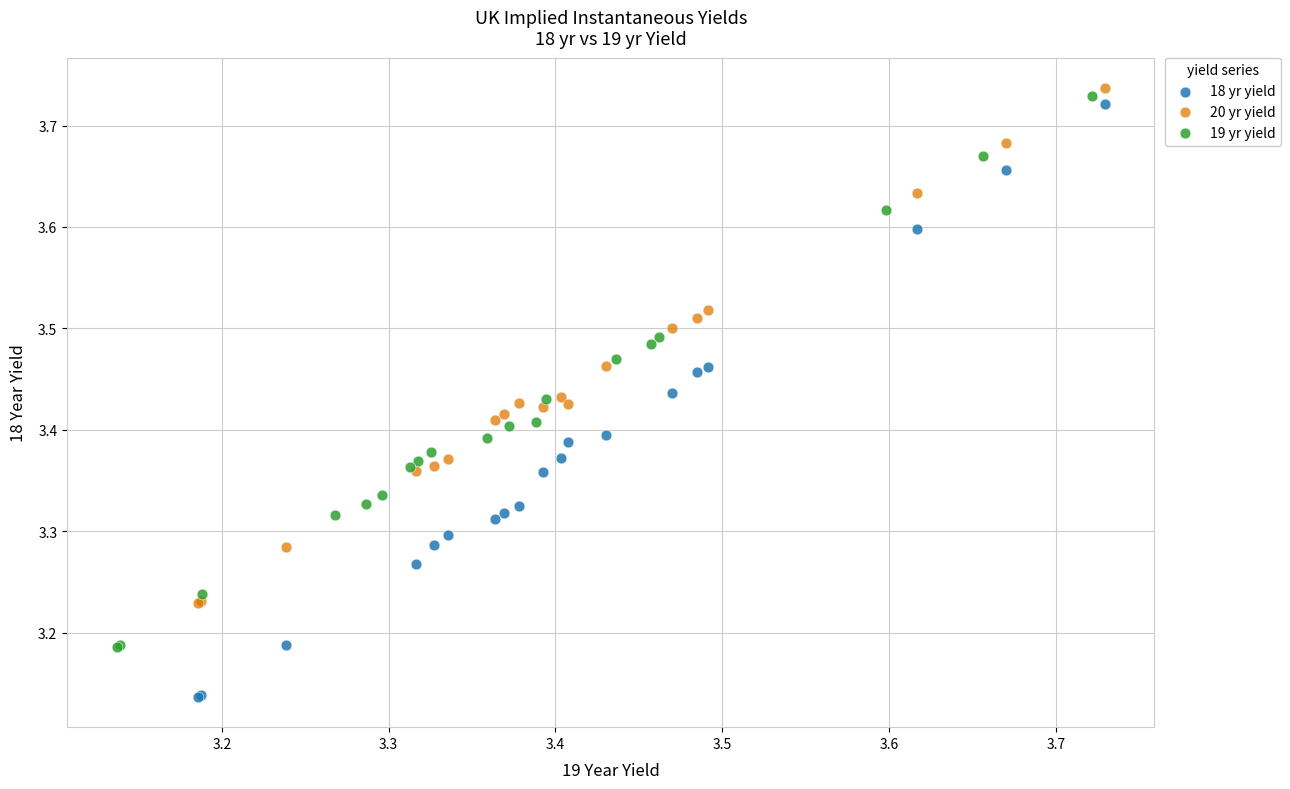

Which series contains the highest Y value?

20 yr yield